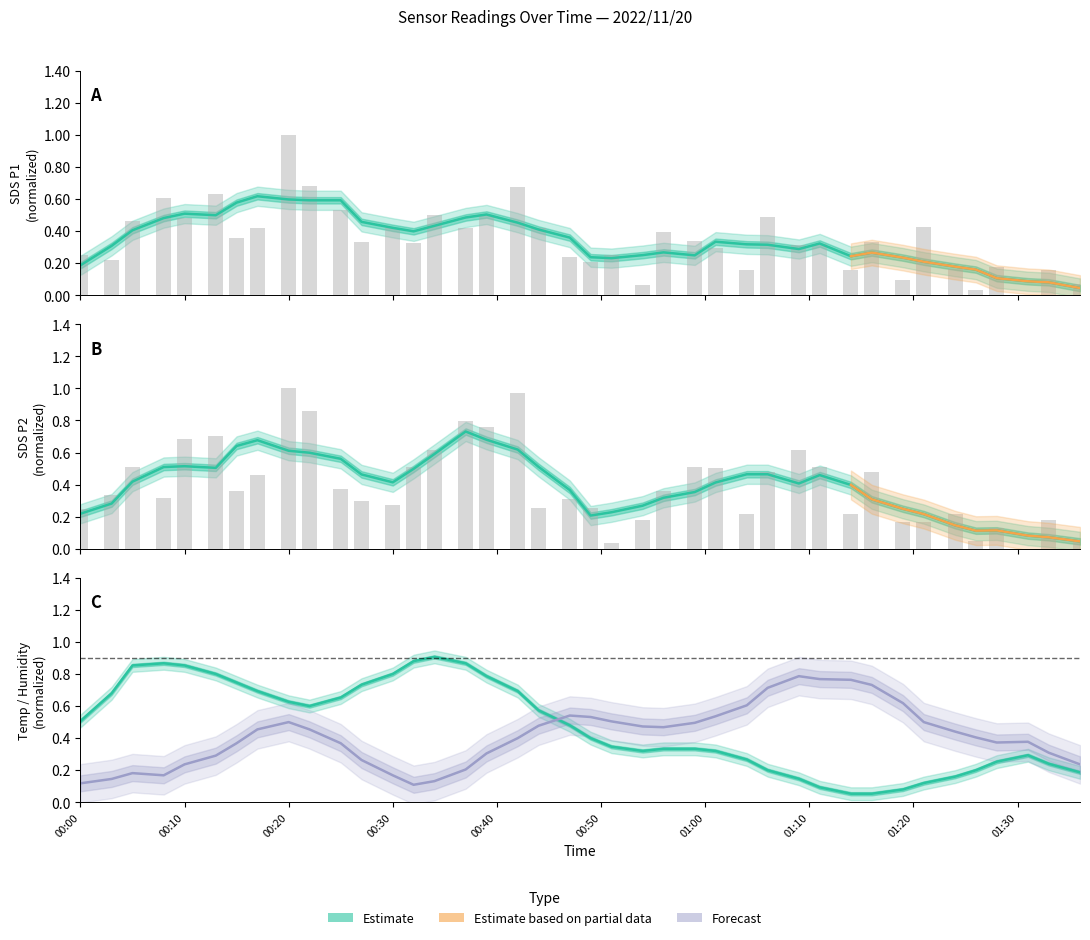

What is the label of the 2nd bar from the left?

2022/11/20 00:03